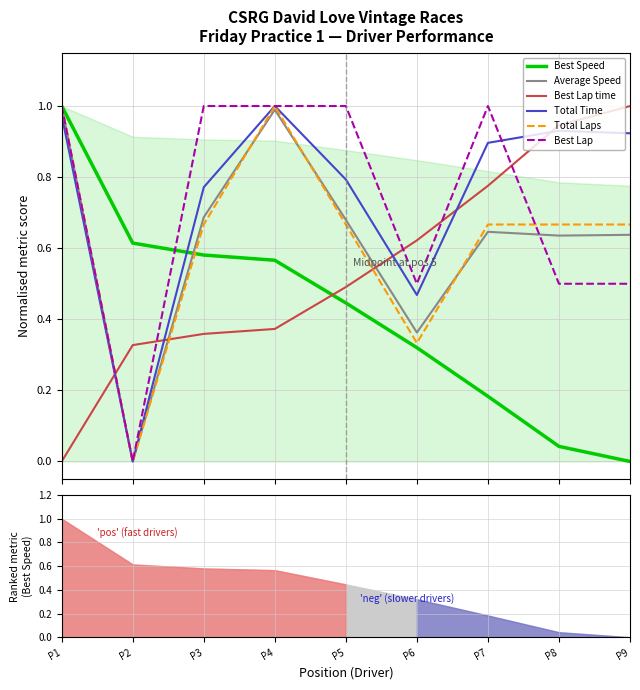

Is the value of Best Speed at P2 greater than the value of Total Time at P6?

Yes